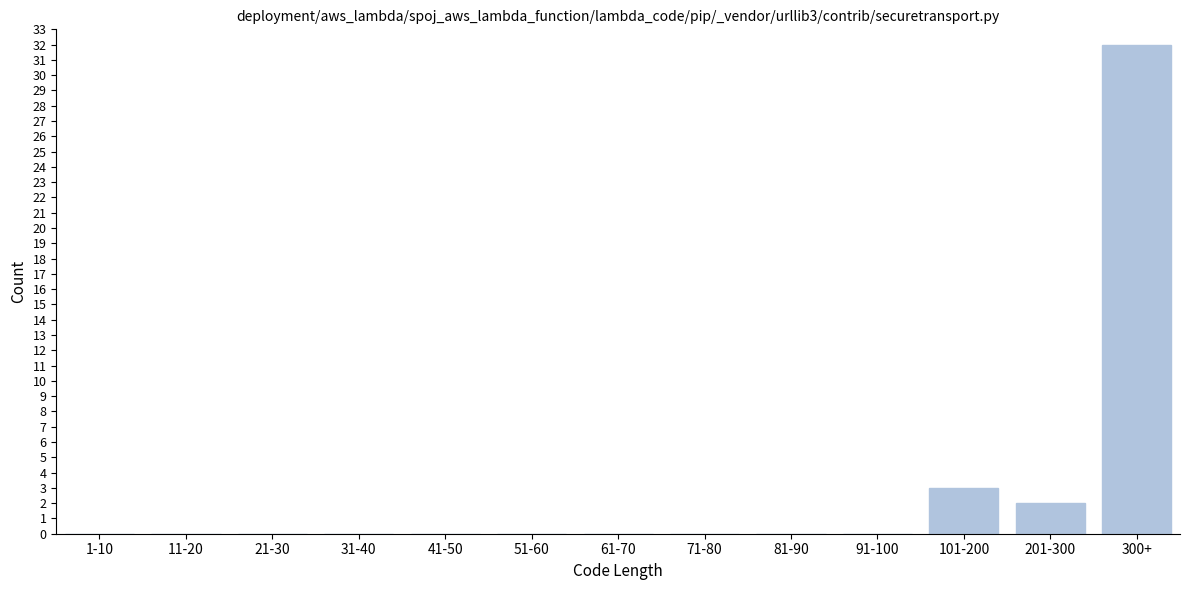

Reading left to right, transcribe all the data shown in this chart.

1-10=0	11-20=0	21-30=0	31-40=0	41-50=0	51-60=0	61-70=0	71-80=0	81-90=0	91-100=0	101-200=3	201-300=2	300+=32